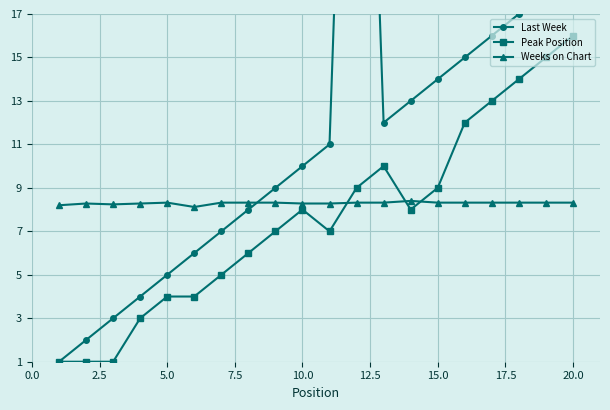

Count the number of categories in the chart.

20